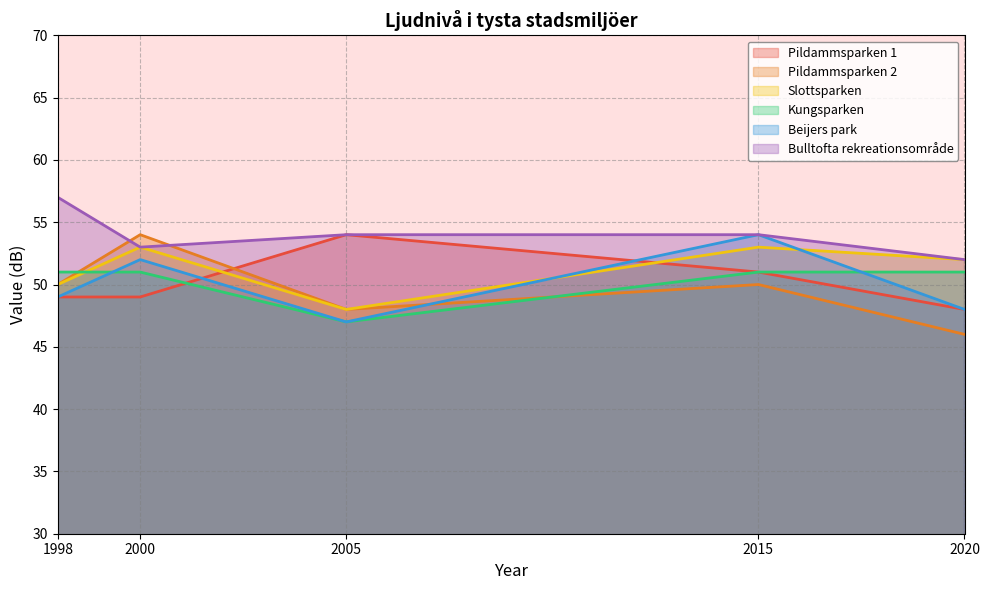

How many lines are shown in the chart?

6